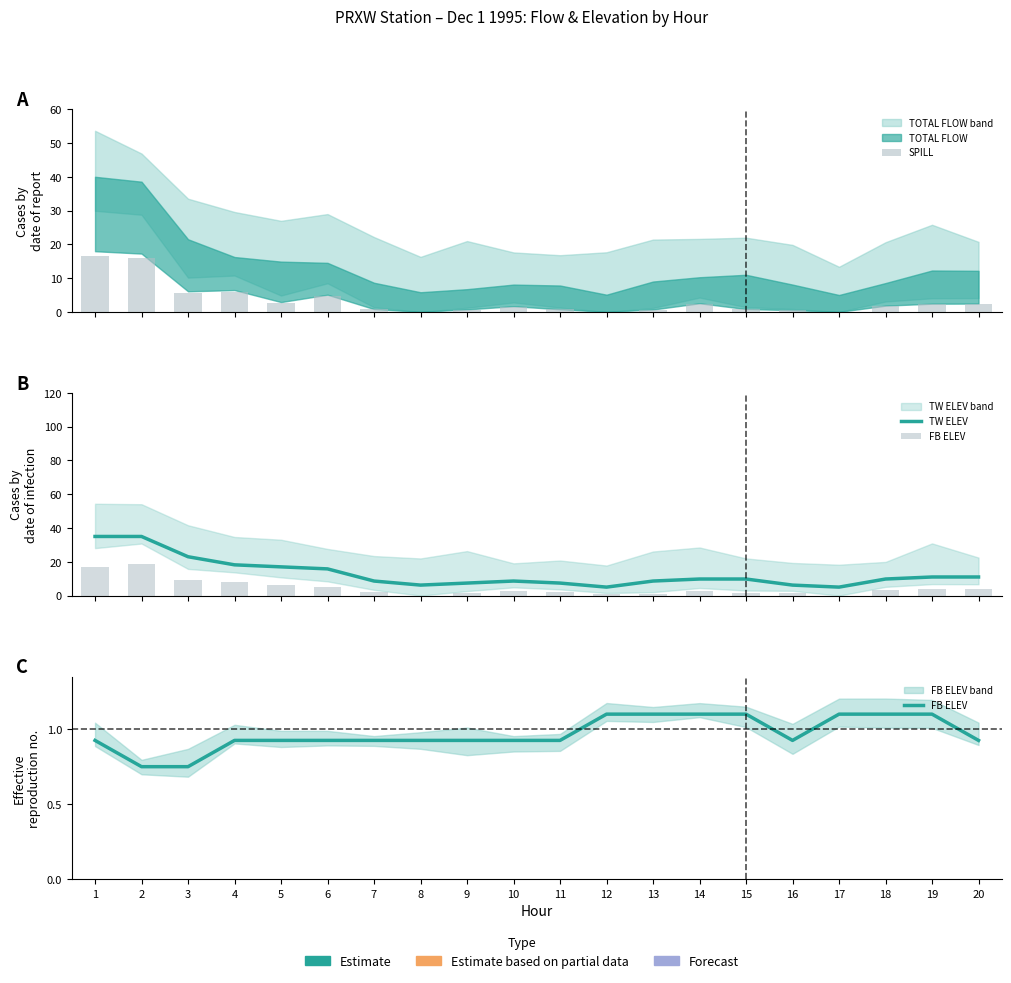

Reading right to left, transcribe all the data shown in this chart.

SPILL: 2.3	2.2	1.7	0.0	0.5	0.8	2.3	0.6	0.0	0.7	1.5	0.7	0.0	0.8	4.7	2.7	5.9	5.6	15.8	16.5
TW ELEV: 11.0	11.0	9.8	5.0	6.2	9.8	9.8	8.6	5.0	7.4	8.6	7.4	6.2	8.6	15.8	17.0	18.2	23.0	35.0	35.0
FB ELEV: 0.9	1.1	1.1	1.1	0.9	1.1	1.1	1.1	1.1	0.9	0.9	0.9	0.9	0.9	0.9	0.9	0.9	0.8	0.8	0.9